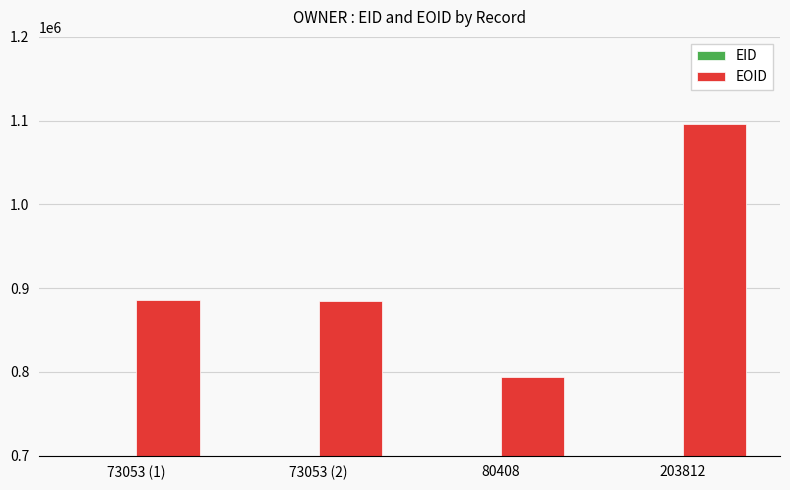

Reading left to right, what are all the values shown in this chart?

EID: 295492	304866	302709	404354
EOID: 885672	885225	794367	1095813